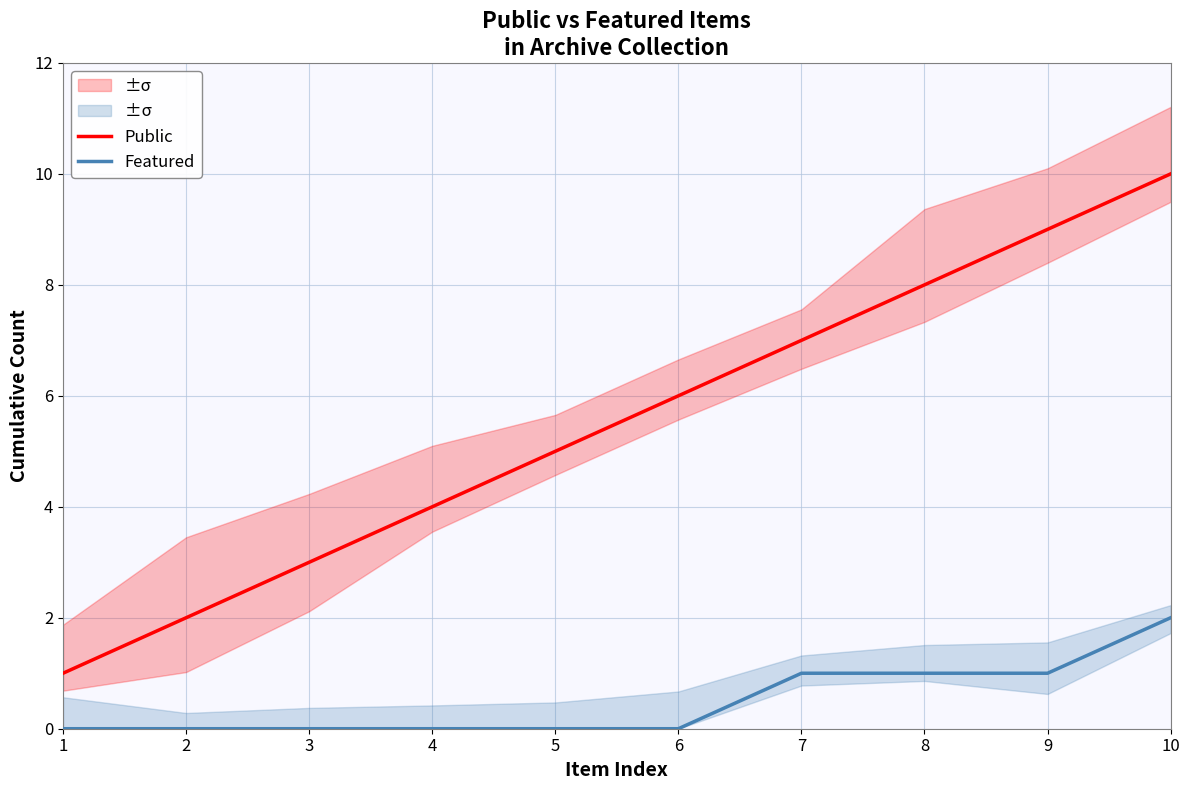

Reading left to right, transcribe all the data shown in this chart.

Public: 1=1	2=2	3=3	4=4	5=5	6=6	7=7	8=8	9=9	10=10
Featured: 1=0	2=0	3=0	4=0	5=0	6=0	7=1	8=1	9=1	10=2